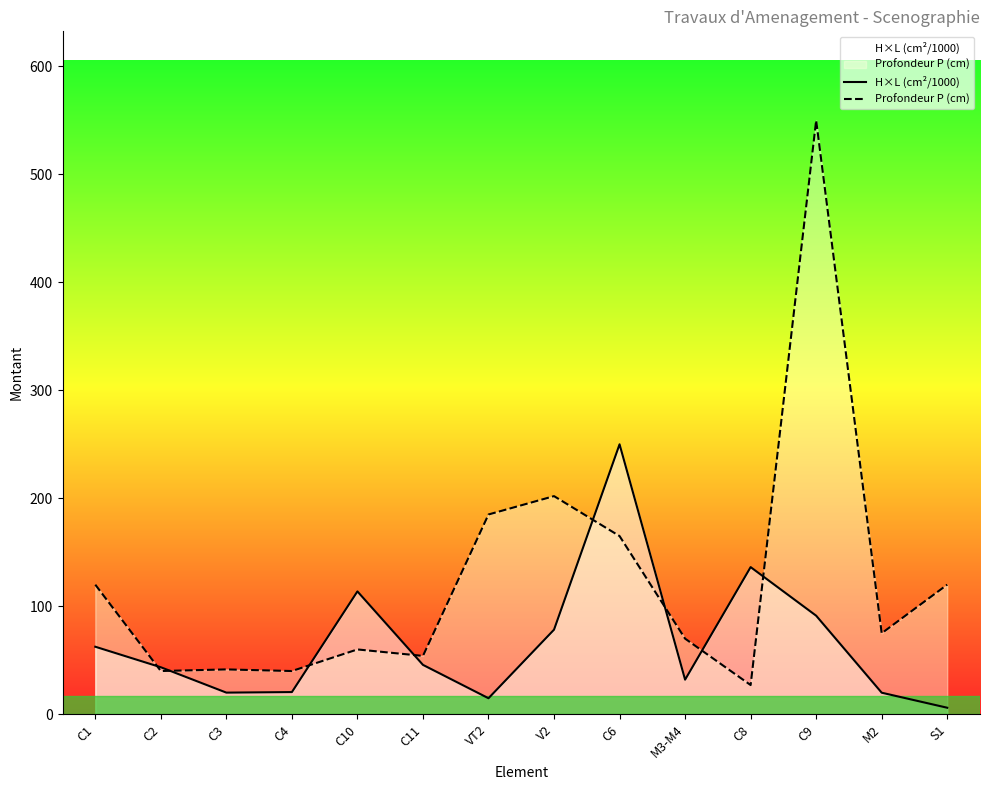

At which category does the chart reach its minimum across all series?

S1